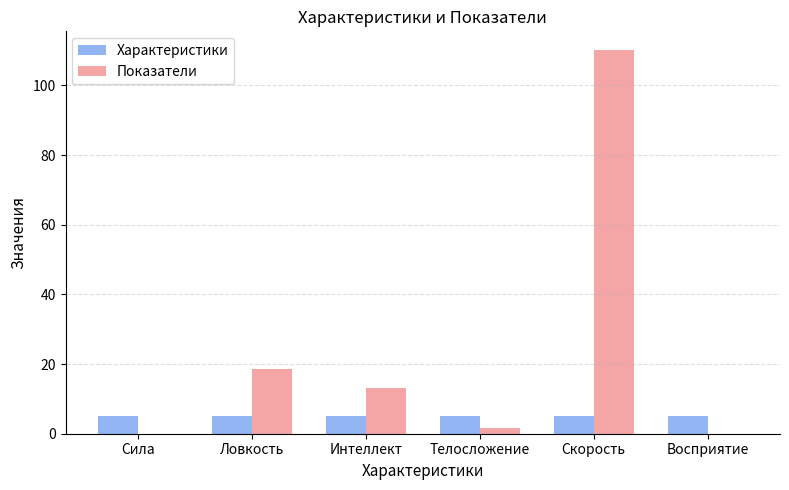

Read the Характеристики value at Скорость.

5.0